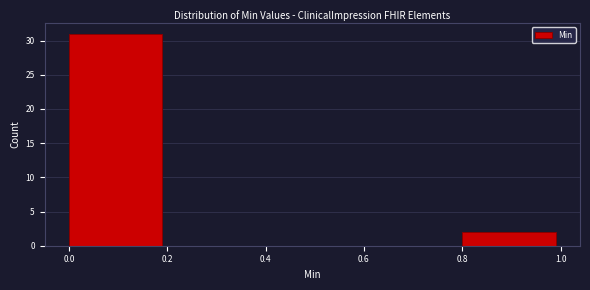

Reading left to right, list every bar in this chart as the range it spans on the x-axis followed by its height. The values are not printed on the chart, so give them approximately, as read against the axis.

0.0 to 0.2: 31
0.2 to 0.4: 0
0.4 to 0.6: 0
0.6 to 0.8: 0
0.8 to 1.0: 2